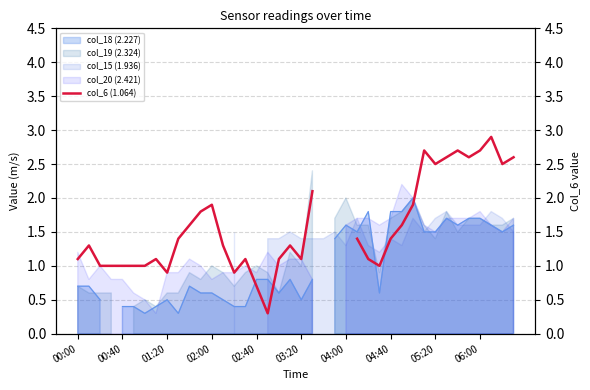

Where does the data first go above 1?

00:00